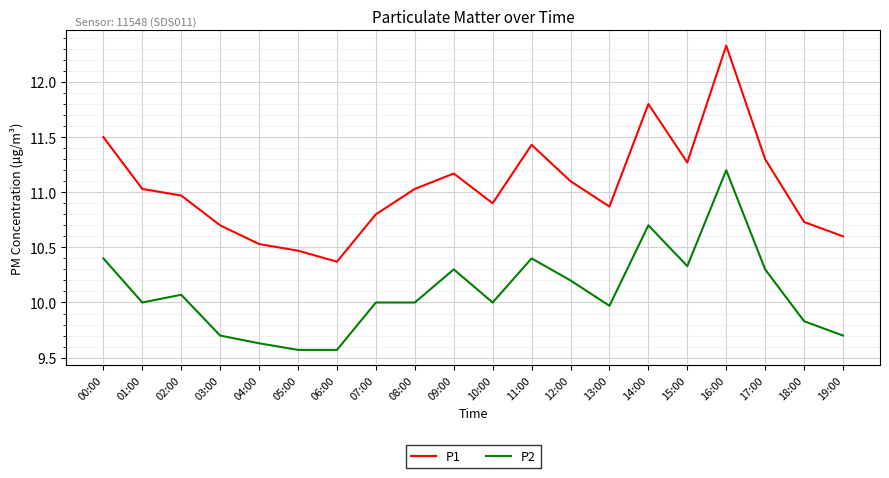

Reading left to right, list all the values displayed in this chart.

P1: 00:00=11.5	01:00=11.0	02:00=11.0	03:00=10.7	04:00=10.5	05:00=10.5	06:00=10.4	07:00=10.8	08:00=11.0	09:00=11.2	10:00=10.9	11:00=11.4	12:00=11.1	13:00=10.9	14:00=11.8	15:00=11.3	16:00=12.3	17:00=11.3	18:00=10.7	19:00=10.6
P2: 00:00=10.4	01:00=10.0	02:00=10.1	03:00=9.7	04:00=9.6	05:00=9.6	06:00=9.6	07:00=10.0	08:00=10.0	09:00=10.3	10:00=10.0	11:00=10.4	12:00=10.2	13:00=10.0	14:00=10.7	15:00=10.3	16:00=11.2	17:00=10.3	18:00=9.8	19:00=9.7